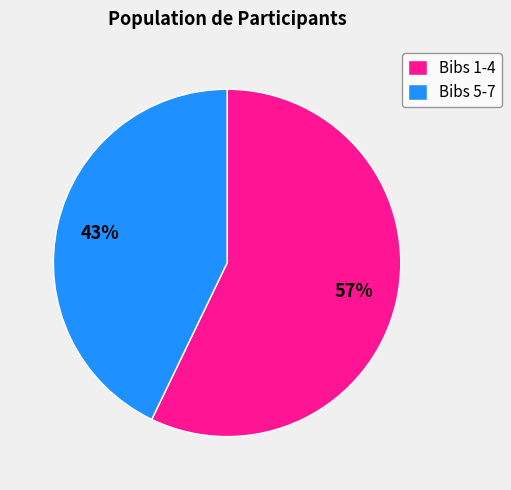

Does Bibs 1-4 represent more than half of the total?

Yes